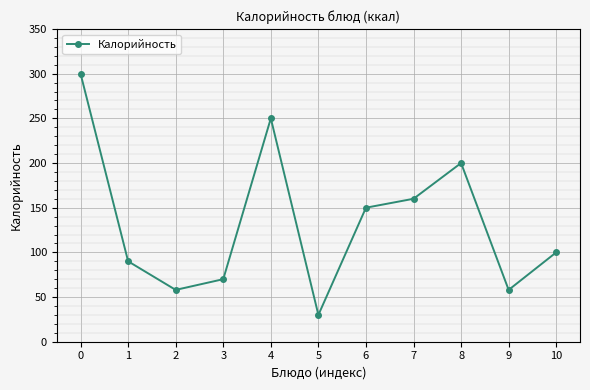

Is this an area chart (filled region under the line)?

No